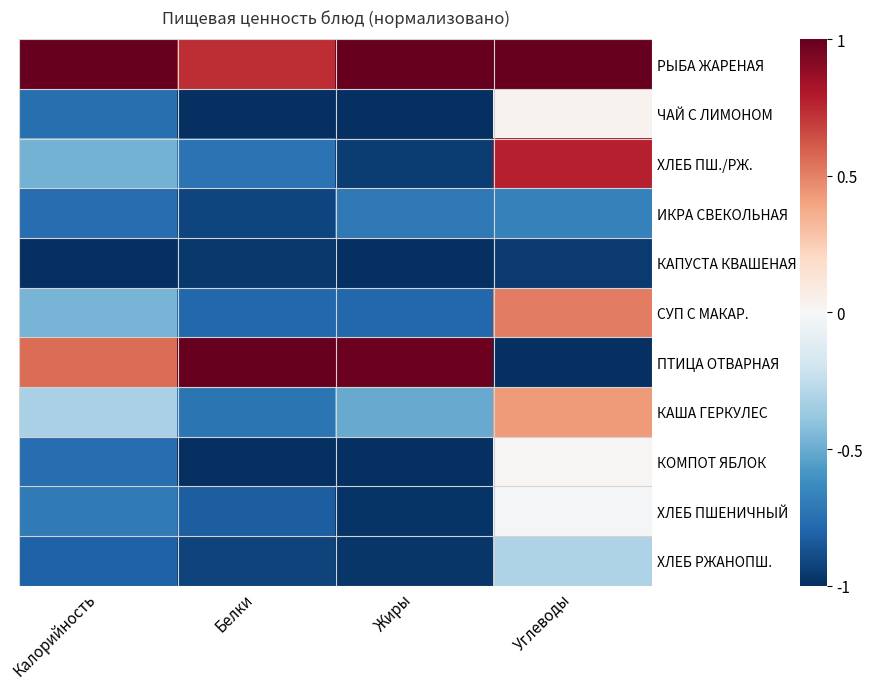

The КОМПОТ ЯБЛОК series shows -1.4 at Белки. True or false?

False